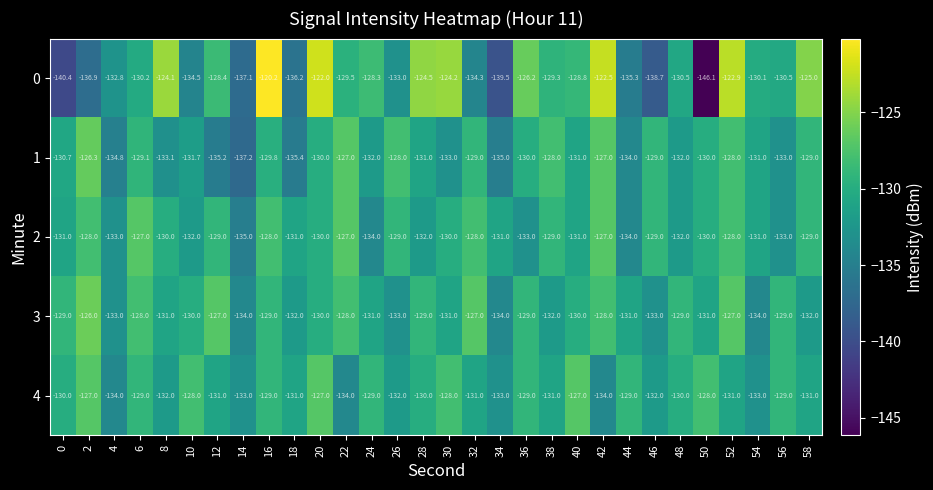

What is the difference between the maximum and minimum values in the 0 series?

25.9